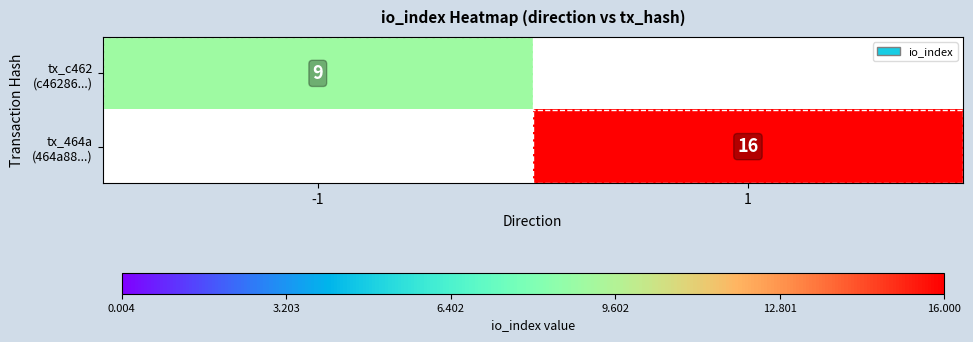

Which has a higher value, -1 or 1?

1